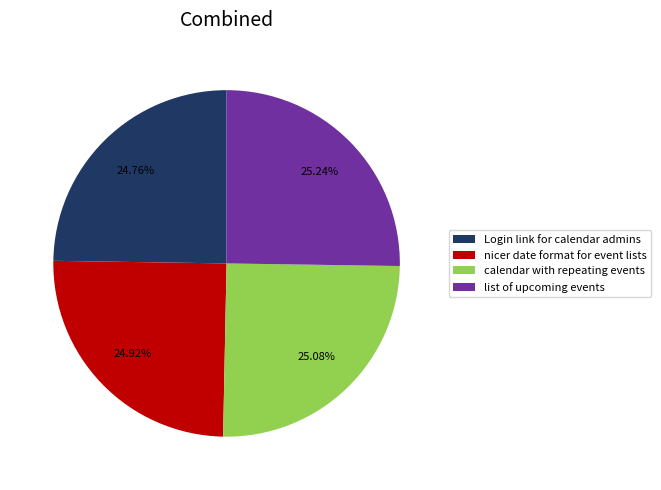

True or false: calendar with repeating events accounts for 20% of the total.

False